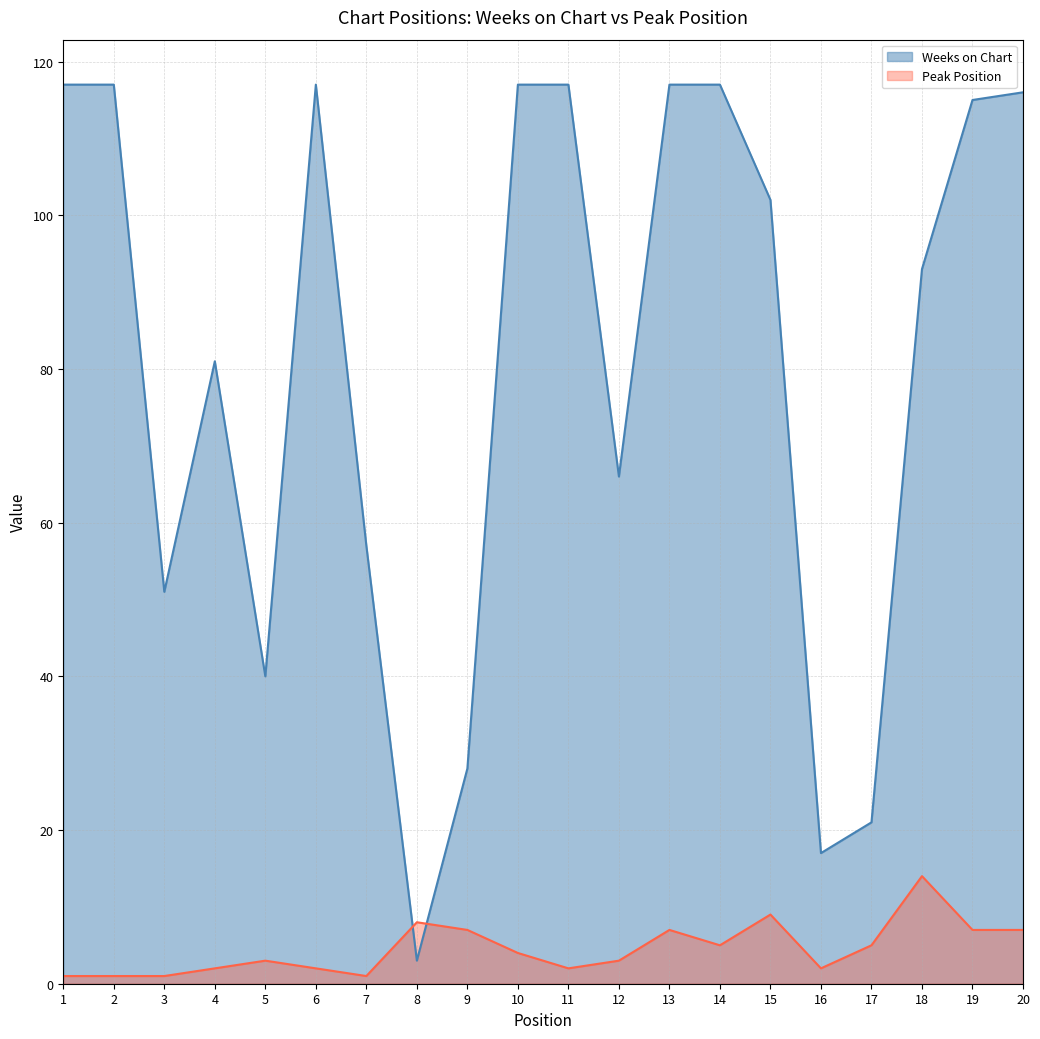

Which category has the highest value in the Weeks on Chart series?

1